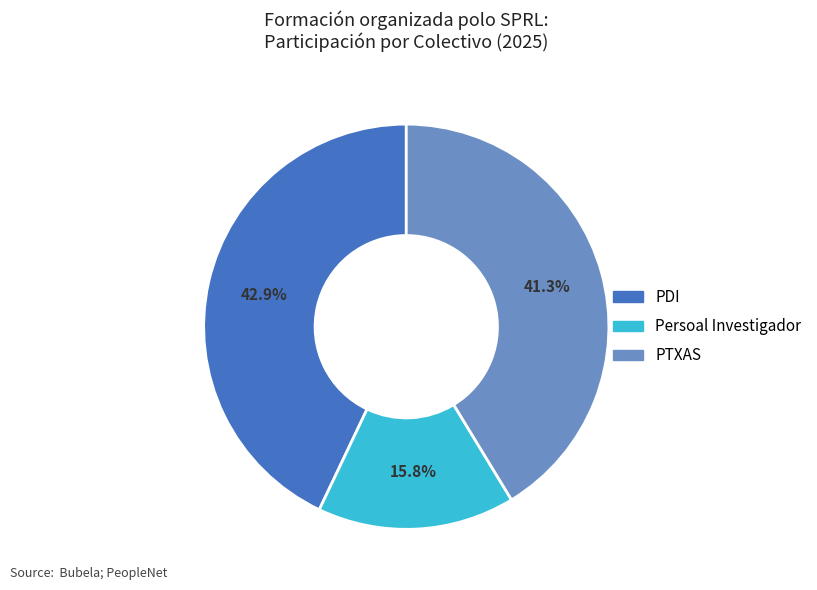

To the nearest percent, what is the difference between the Persoal Investigador and PTXAS slice percentages?

26%